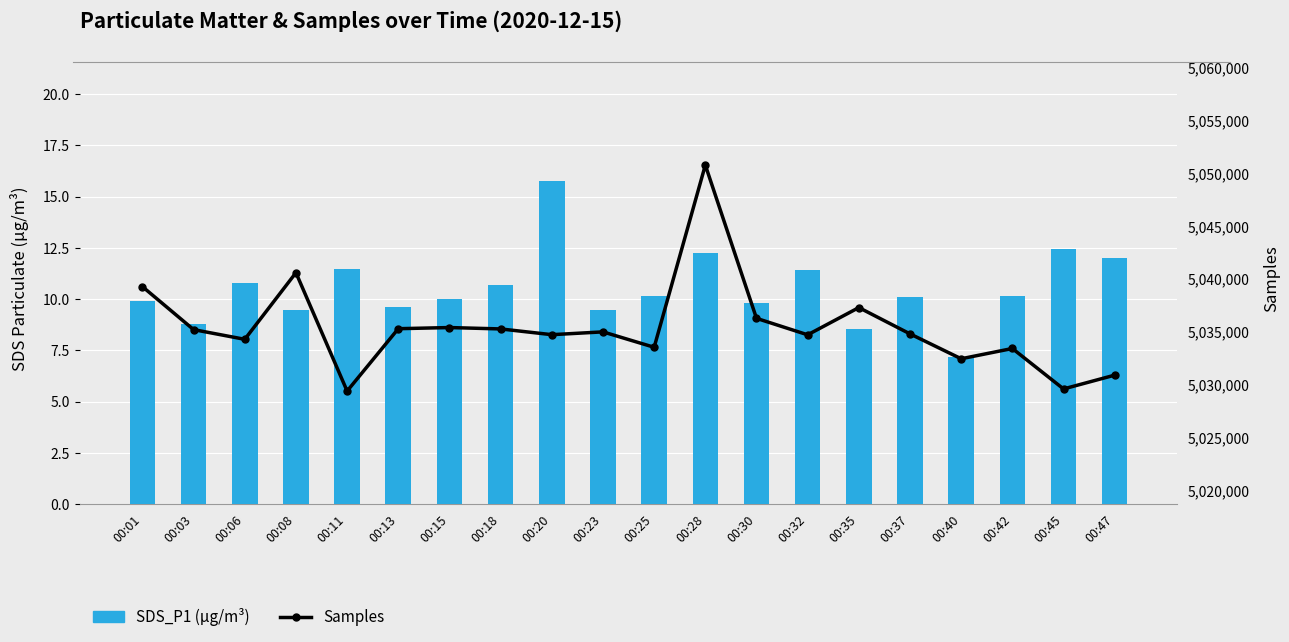

How many values in the Samples series are below 5034974?

10